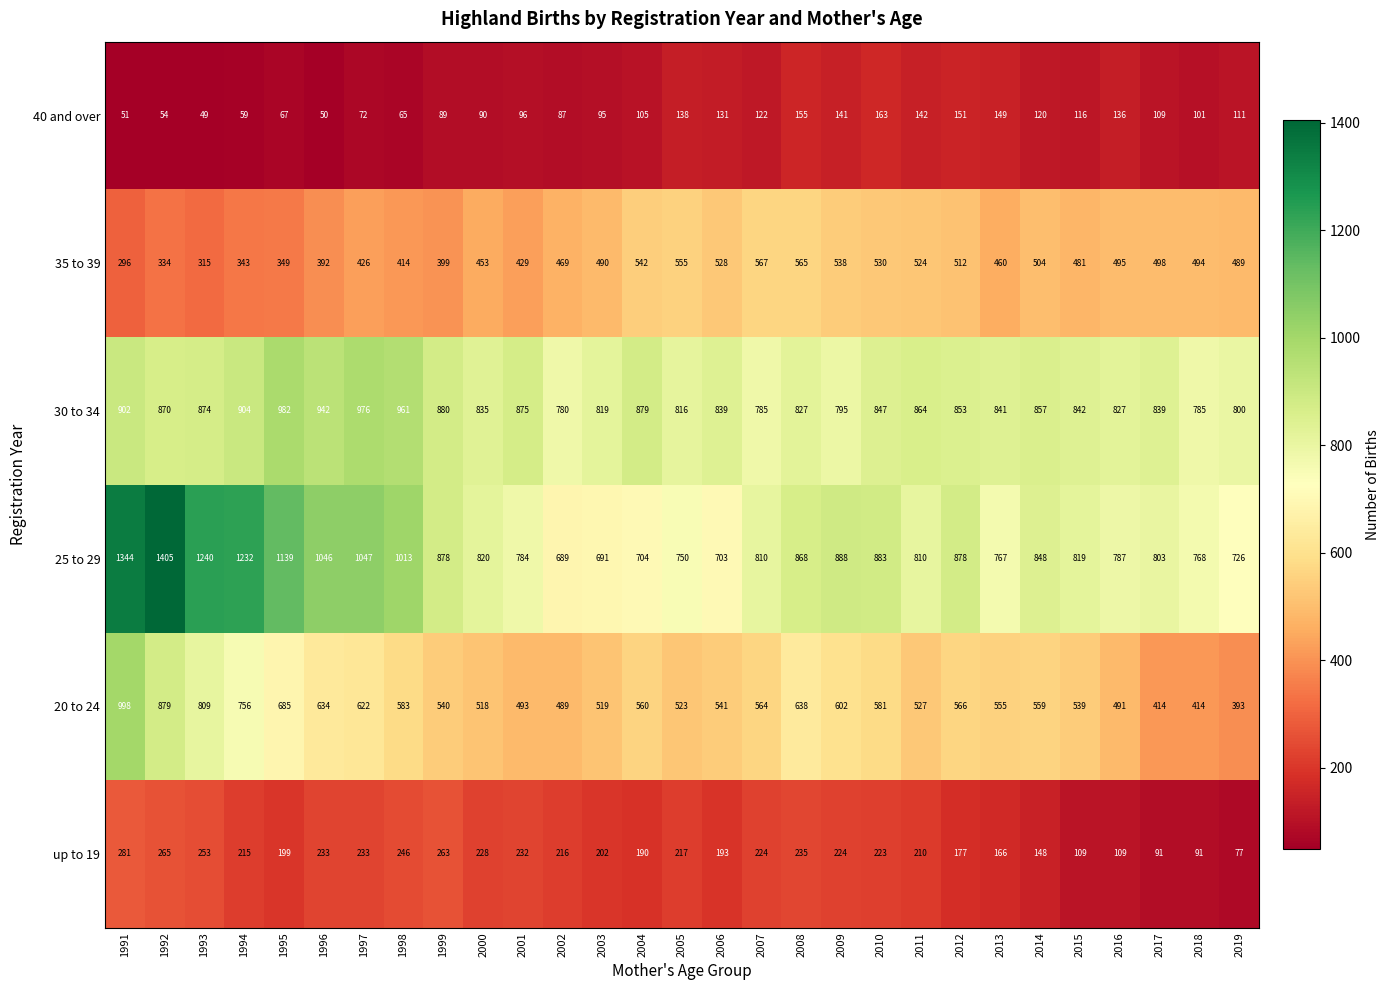

At which label is up to 19 closest to 179?

2012